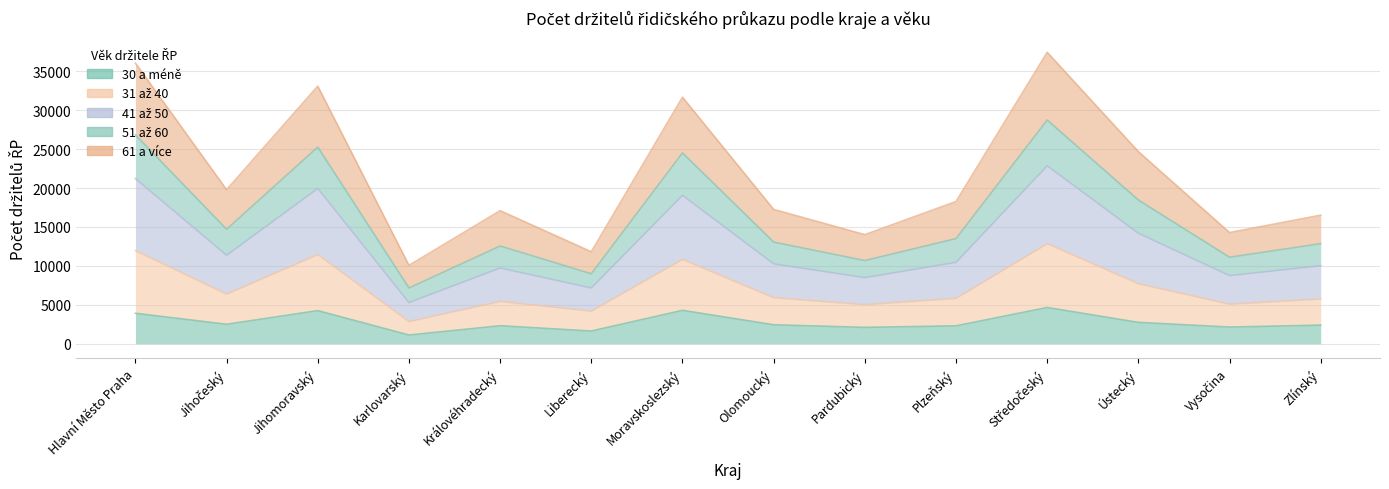

What is the maximum value for 30 a méně?

4658